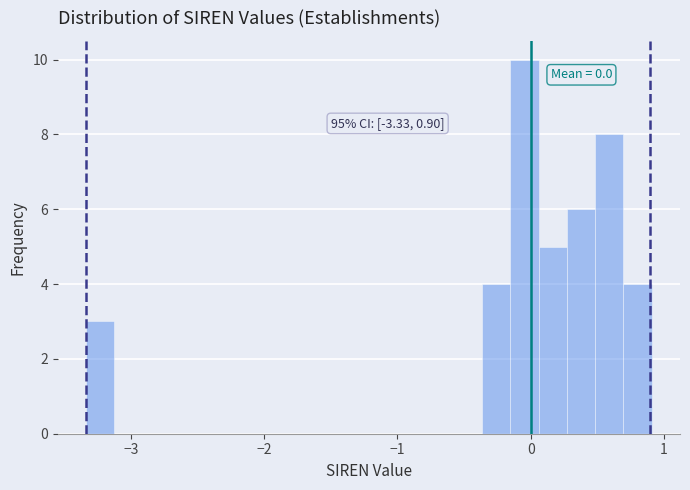

Read against the x-axis, roughly where is the centre of the tallest bar?

0.0